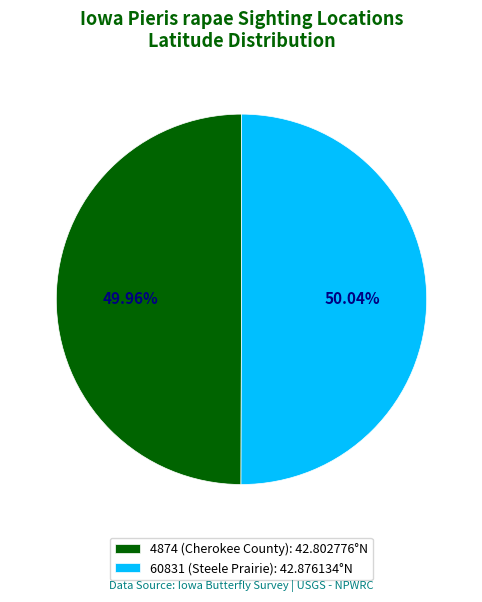

What percentage is the 4874 (Cherokee County) slice, to the nearest percent?

50%